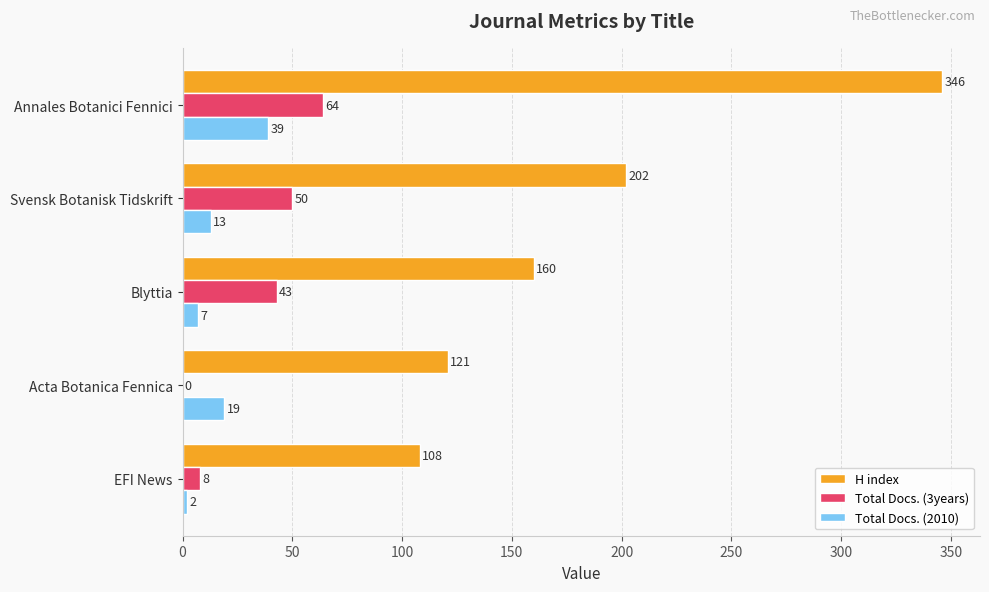

Is the value of Total Docs. (3years) at Blyttia greater than the value of H index at Blyttia?

No